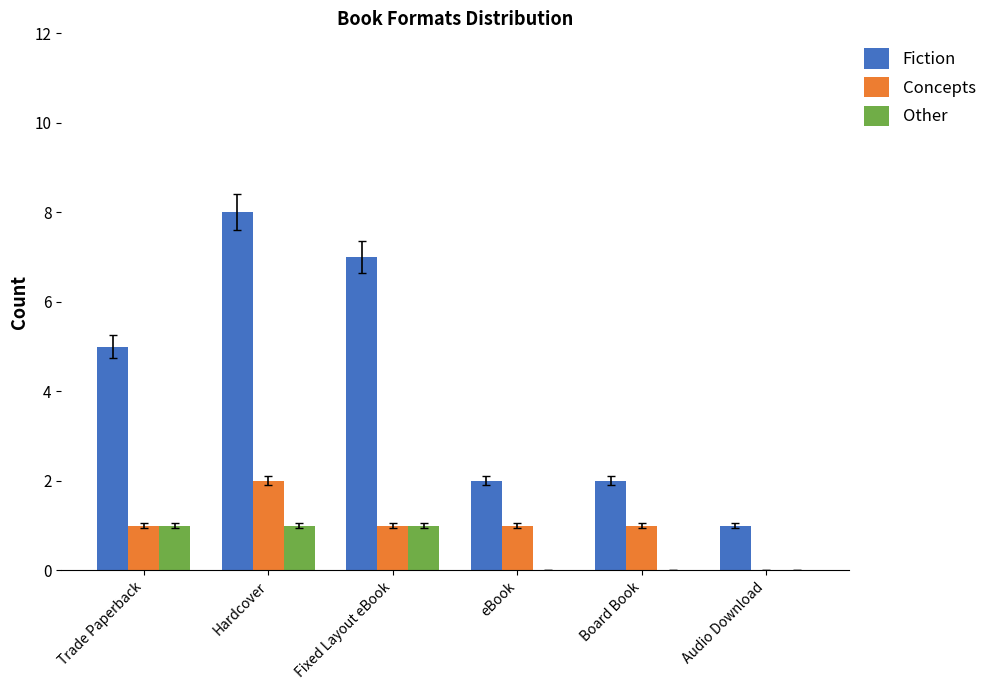

At which label is Fiction closest to 4?

Trade Paperback